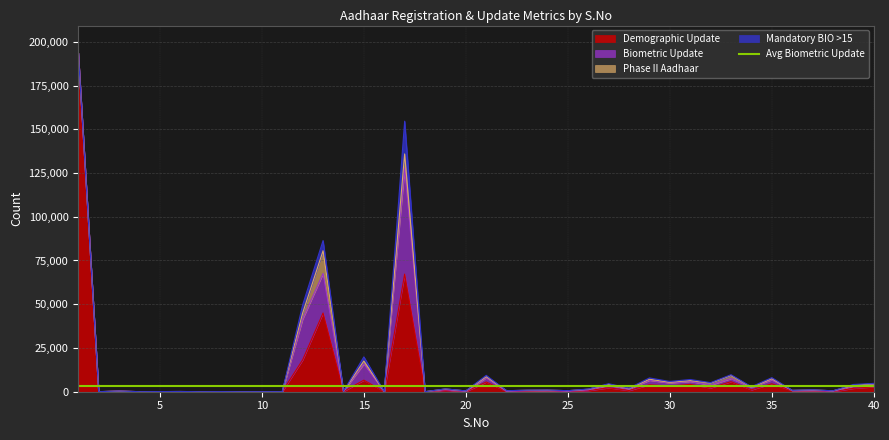

The value of Demographic Update at 34 is 1472. True or false?

False